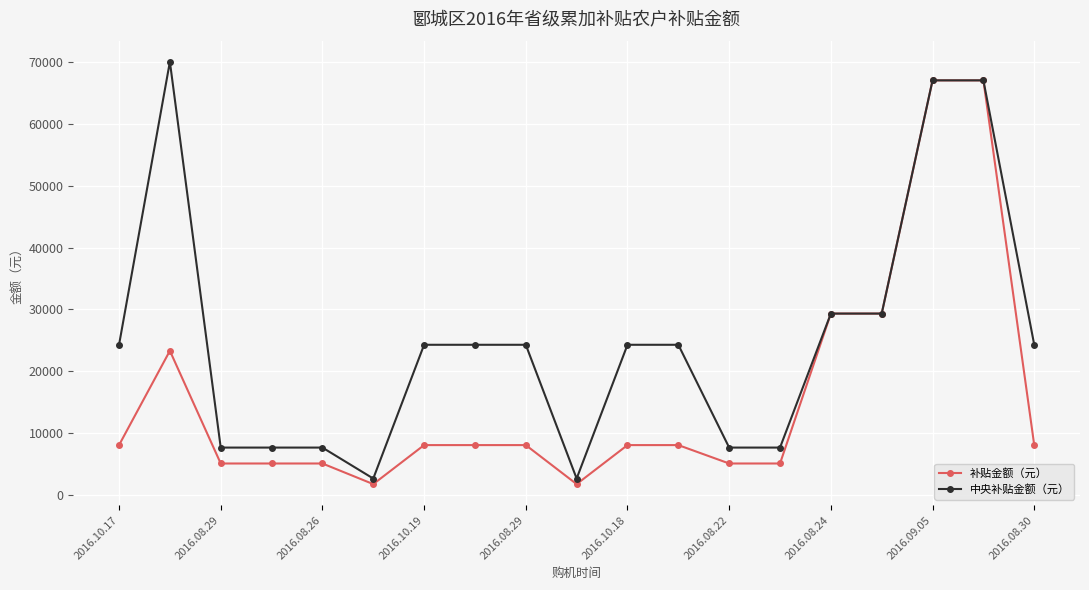

Rank the series by their maximum value, from highest to lowest.

中央补贴金额（元）, 补贴金额（元）